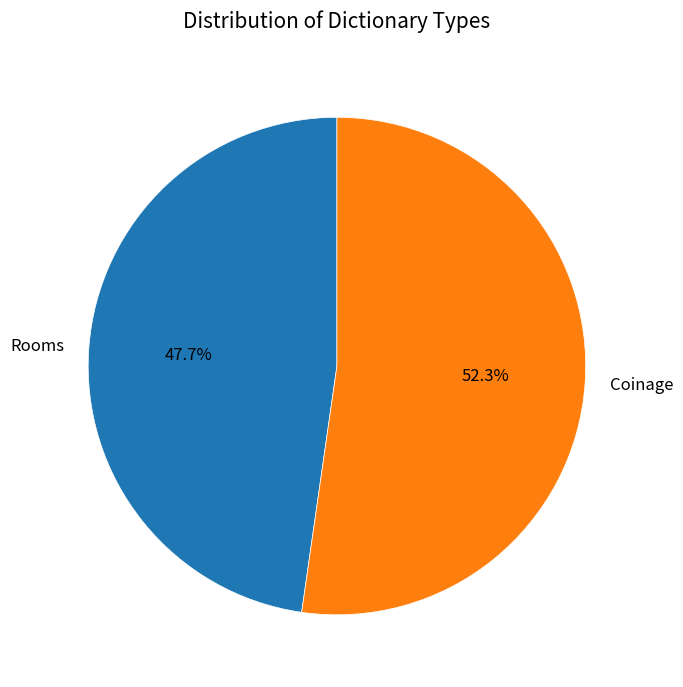

How many slices are in this pie chart?

2